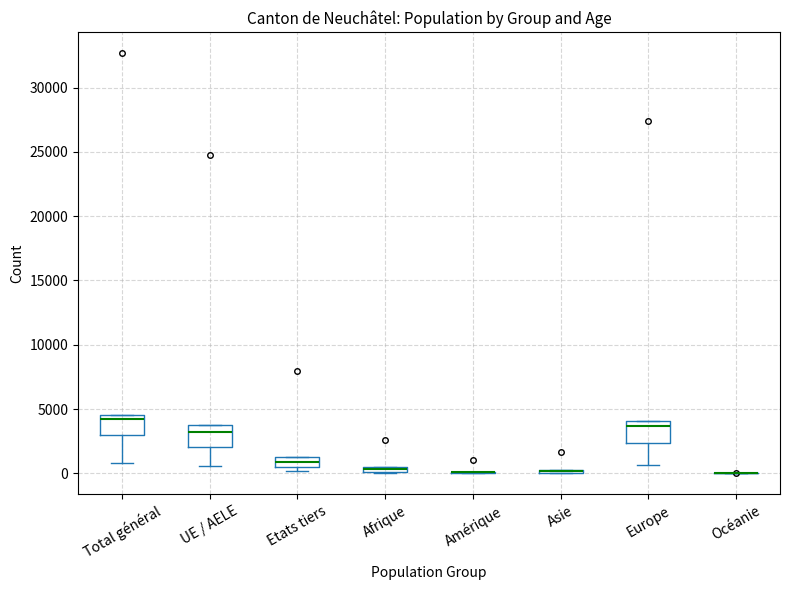

Where is the lower edge of the box for Total général on the y-axis? The values are not printed on the chart, so give them approximately, as read against the axis.

3000